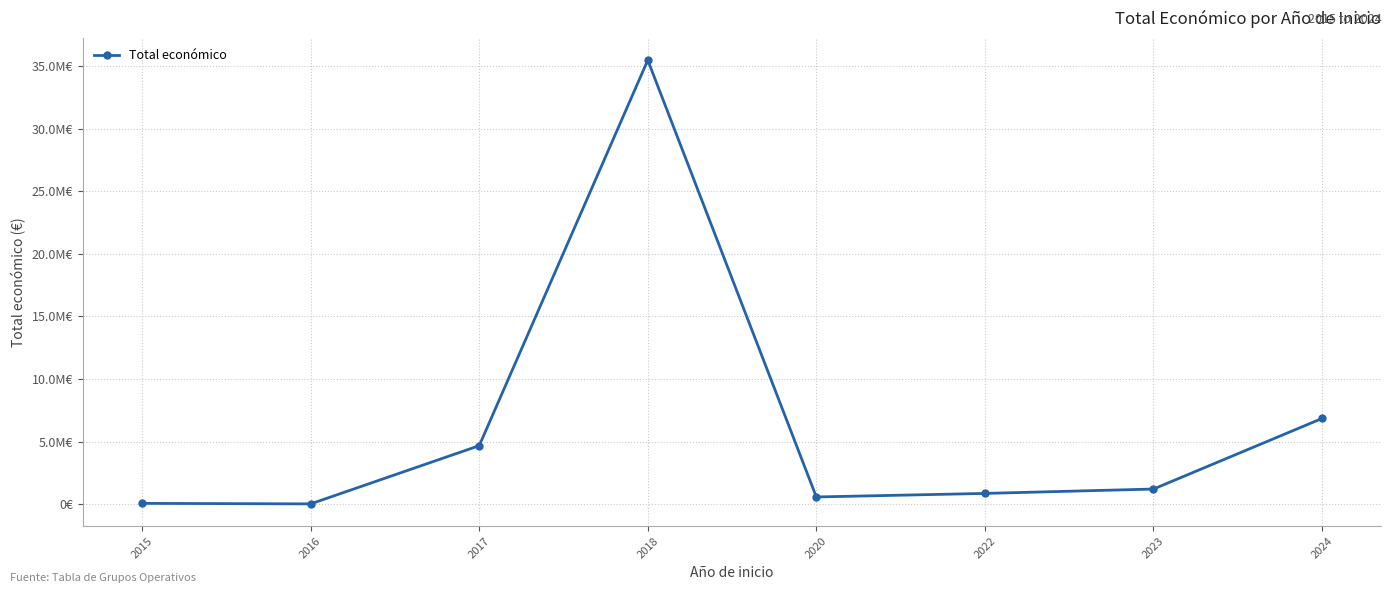

What is the greatest value displayed?

35489372